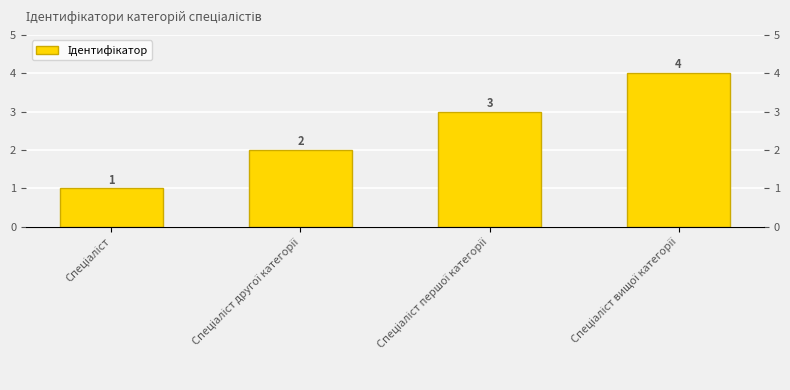

What position from the right is Спеціаліст вищої категорії?

1